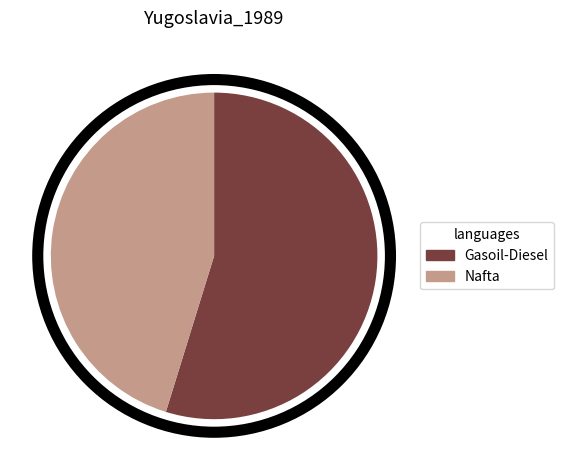

Rank the categories by value from highest to lowest.

Gasoil-Diesel, Nafta